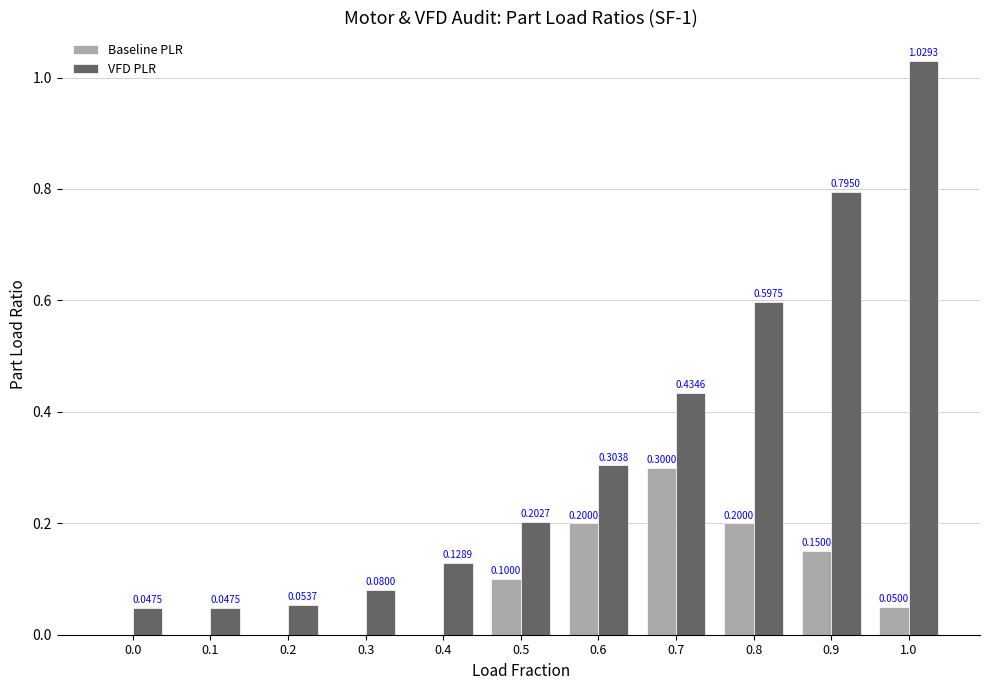

What is the sum of all VFD PLR values?

3.7